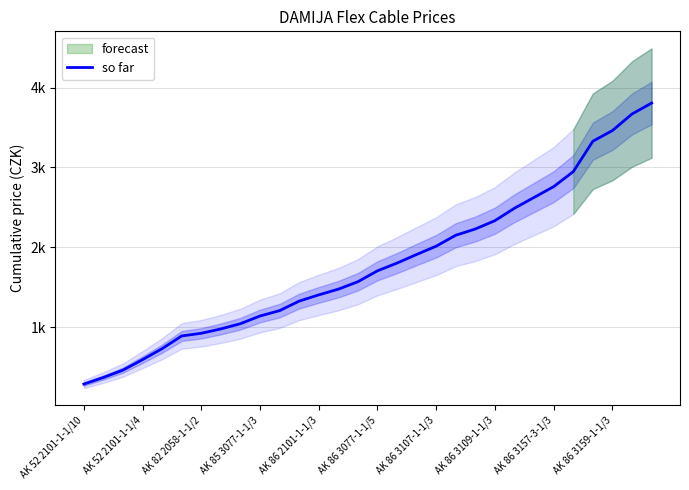

How many lines are shown in the chart?

1